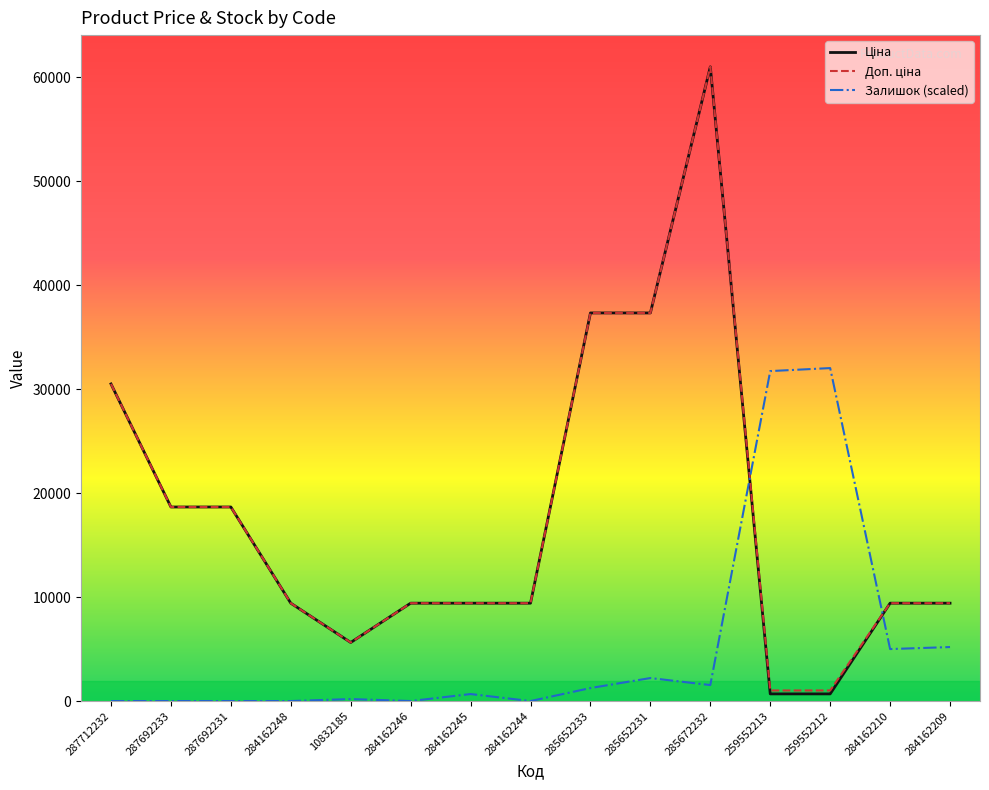

What is the spread (max minus min) of values at 284162248?

9416.9